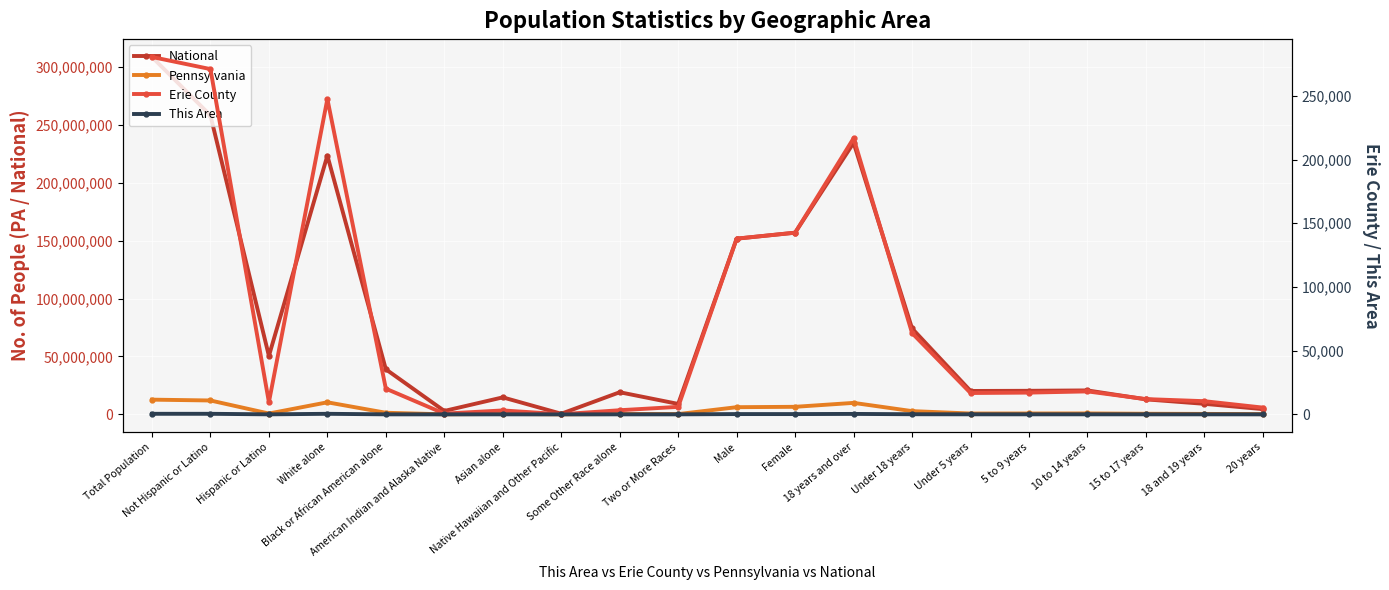

What is the difference between the highest and lowest values at Hispanic or Latino?

50477592